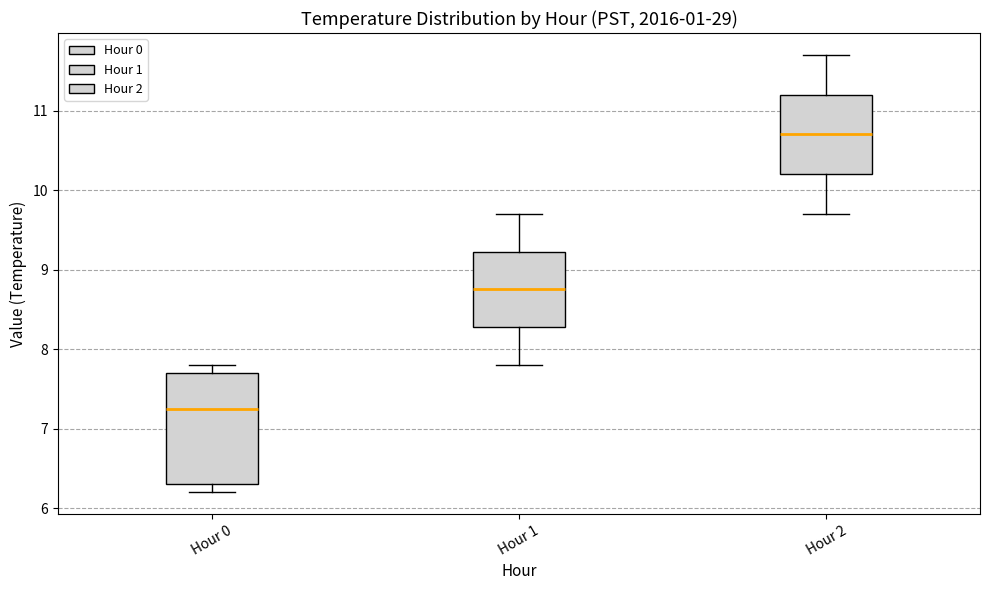

Reading left to right, transcribe this box plot: for each box, give where its median line is, the range the box spans, and where its two whiskers end, as read against the y-axis. The values are not printed on the chart, so give them approximately, as read against the axis.

Hour 0: median 7.3, box 6.3 to 7.7, whiskers 6.2 to 7.8
Hour 1: median 8.8, box 8.3 to 9.2, whiskers 7.8 to 9.7
Hour 2: median 10.7, box 10.2 to 11.2, whiskers 9.7 to 11.7